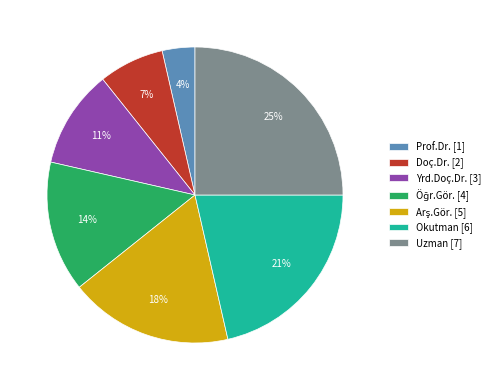

To the nearest percent, what is the combined percentage of Yrd.Doç.Dr. and Doç.Dr.?

18%